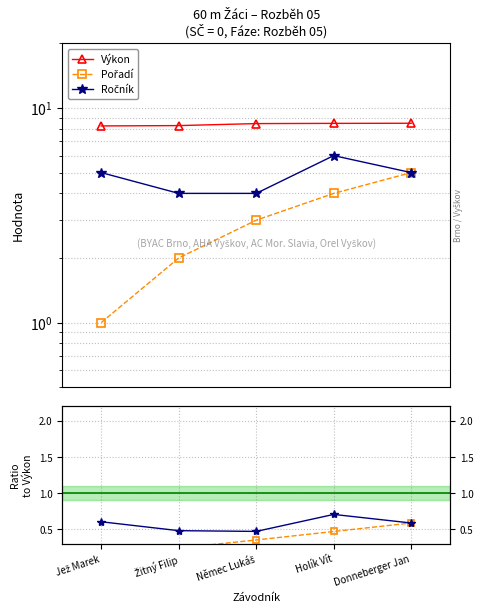

Reading left to right, list all the values displayed in this chart.

Výkon: Jež Marek=8.2	Žitný Filip=8.3	Němec Lukáš=8.5	Holík Vít=8.5	Donneberger Jan=8.5
Pořadí: Jež Marek=1.0	Žitný Filip=2.0	Němec Lukáš=3.0	Holík Vít=4.0	Donneberger Jan=5.0
Ročník: Jež Marek=5.0	Žitný Filip=4.0	Němec Lukáš=4.0	Holík Vít=6.0	Donneberger Jan=5.0
Pořadí / Výkon: Jež Marek=0.1	Žitný Filip=0.2	Němec Lukáš=0.4	Holík Vít=0.5	Donneberger Jan=0.6
Ročník / Výkon: Jež Marek=0.6	Žitný Filip=0.5	Němec Lukáš=0.5	Holík Vít=0.7	Donneberger Jan=0.6